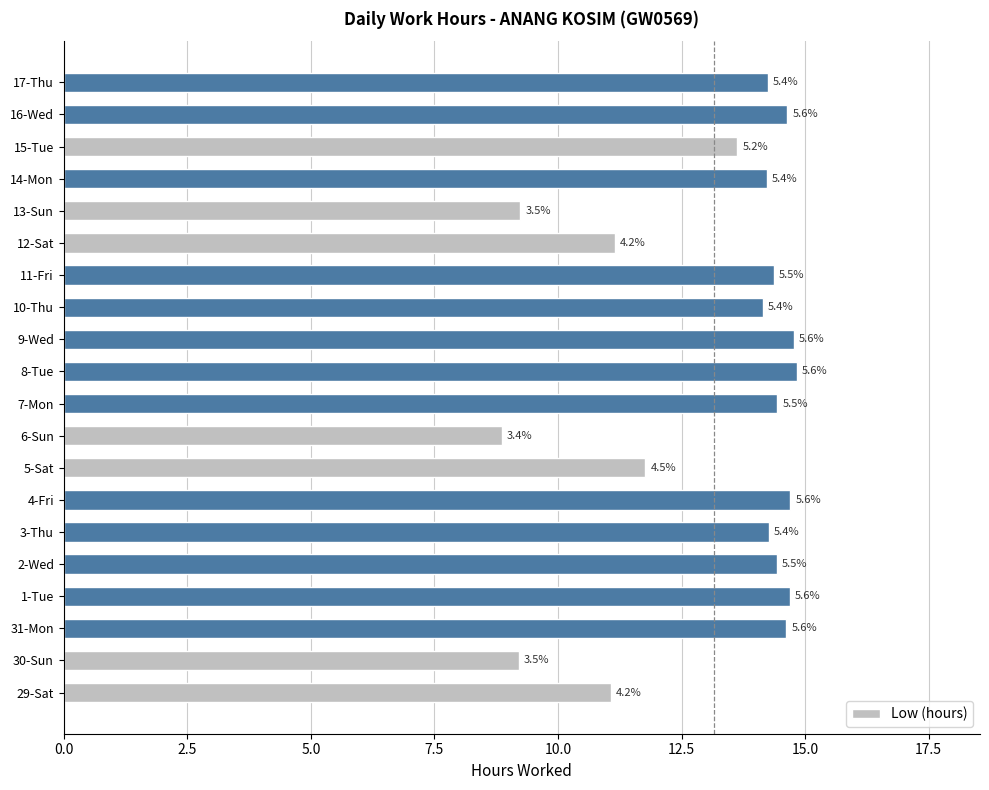

What is the difference between the maximum and minimum values?

6.0